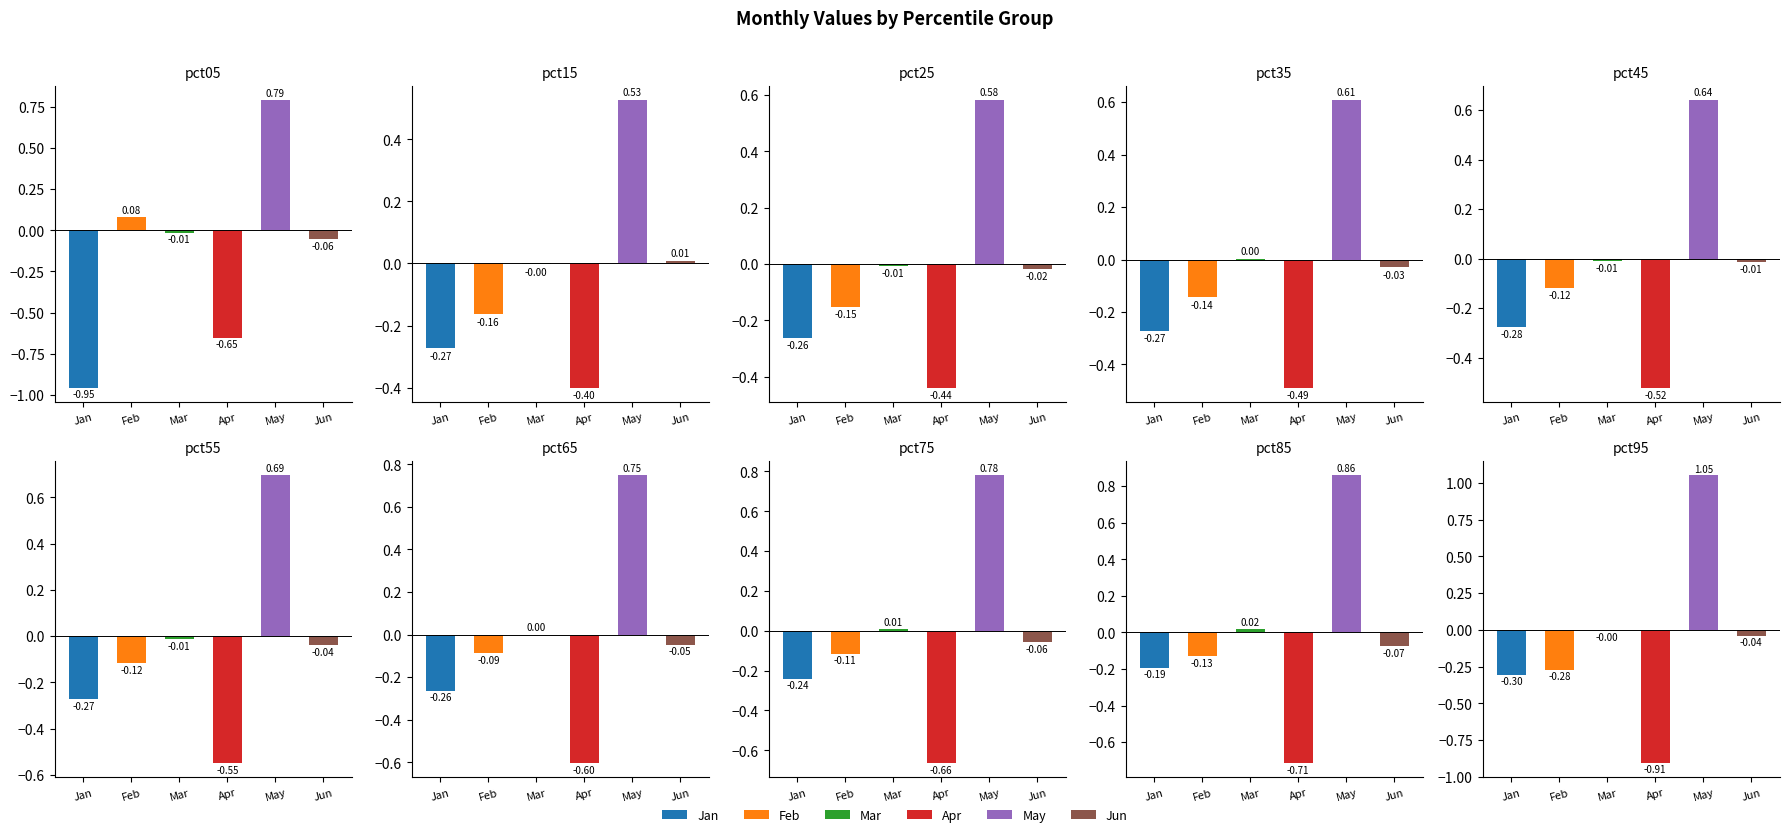

Reading left to right, transcribe all the data shown in this chart.

Jan: pct05=-1.0	pct15=-0.3	pct25=-0.3	pct35=-0.3	pct45=-0.3	pct55=-0.3	pct65=-0.3	pct75=-0.2	pct85=-0.2	pct95=-0.3
Feb: pct05=0.1	pct15=-0.2	pct25=-0.2	pct35=-0.1	pct45=-0.1	pct55=-0.1	pct65=-0.1	pct75=-0.1	pct85=-0.1	pct95=-0.3
Mar: pct05=-0.0	pct15=-0.0	pct25=-0.0	pct35=0.0	pct45=-0.0	pct55=-0.0	pct65=0.0	pct75=0.0	pct85=0.0	pct95=-0.0
Apr: pct05=-0.7	pct15=-0.4	pct25=-0.4	pct35=-0.5	pct45=-0.5	pct55=-0.5	pct65=-0.6	pct75=-0.7	pct85=-0.7	pct95=-0.9
May: pct05=0.8	pct15=0.5	pct25=0.6	pct35=0.6	pct45=0.6	pct55=0.7	pct65=0.7	pct75=0.8	pct85=0.9	pct95=1.0
Jun: pct05=-0.1	pct15=0.0	pct25=-0.0	pct35=-0.0	pct45=-0.0	pct55=-0.0	pct65=-0.0	pct75=-0.1	pct85=-0.1	pct95=-0.0